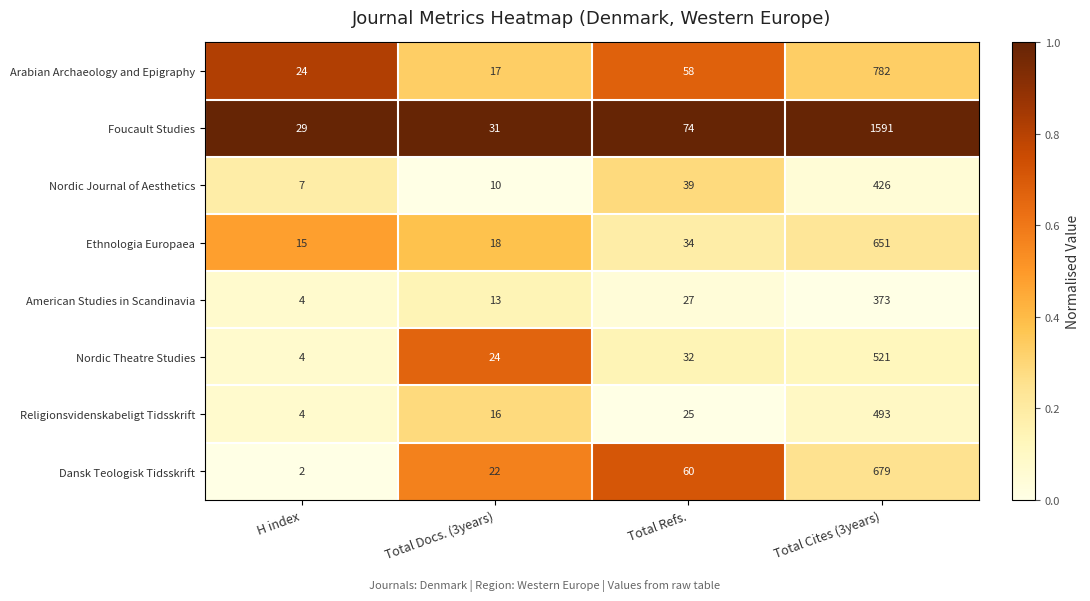

What is the minimum value for Arabian Archaeology and Epigraphy?

17